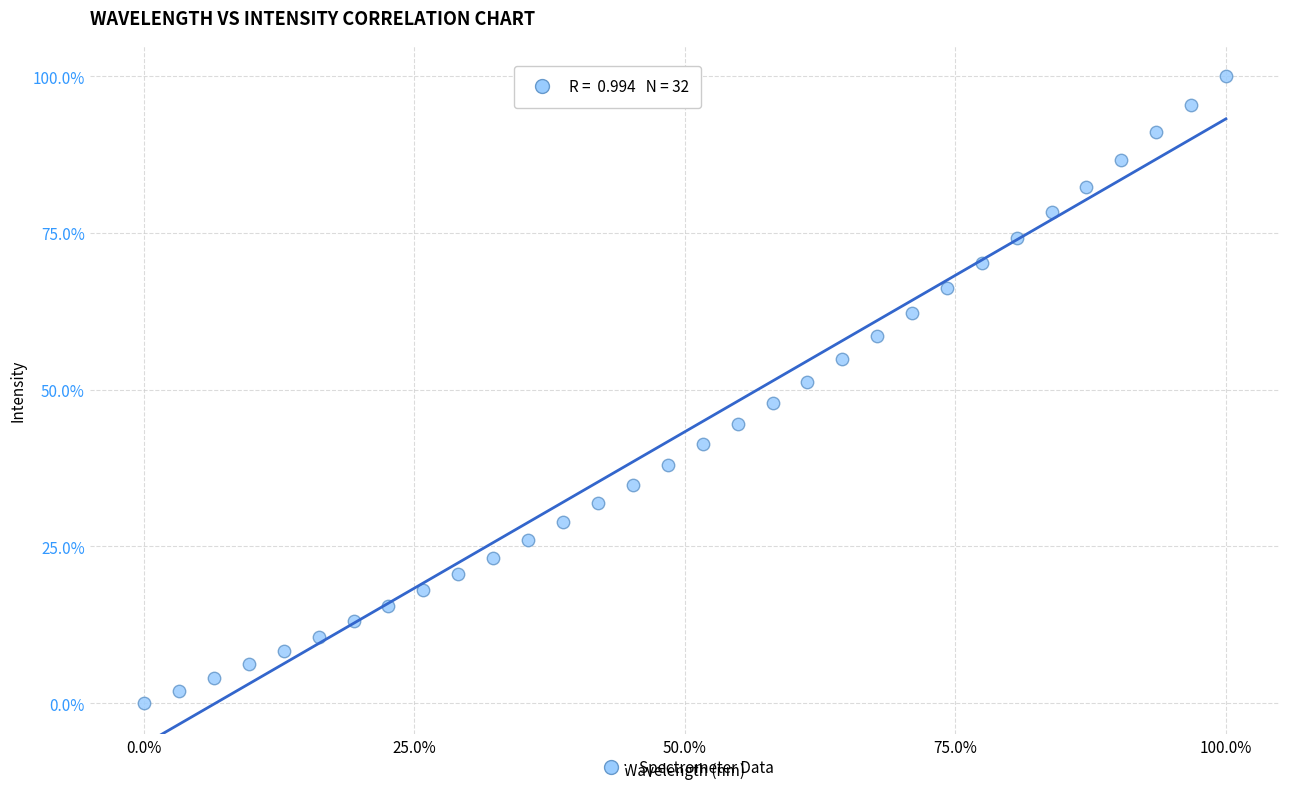

What is the range of X values (max minus min)?

100.0